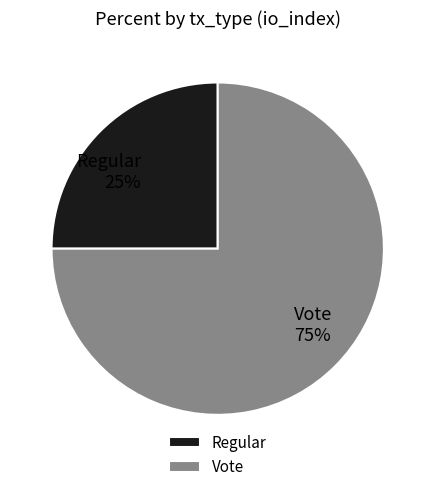

To the nearest percent, what is the combined percentage of Vote and Regular?

100%